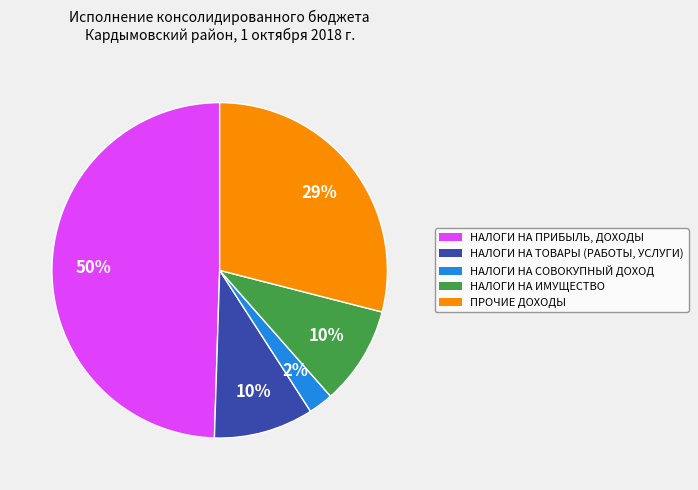

What percentage is the НАЛОГИ НА ТОВАРЫ (РАБОТЫ, УСЛУГИ) slice, to the nearest percent?

10%